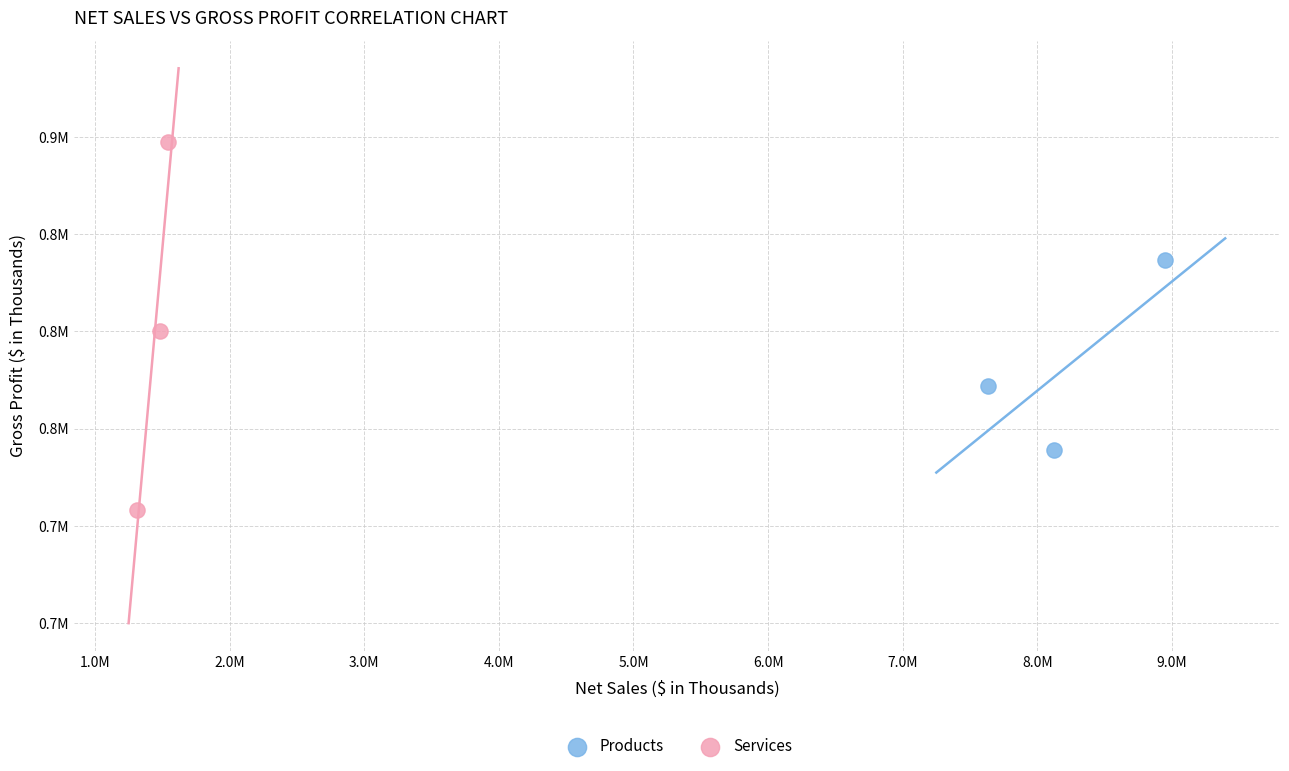

Which series has the widest spread of Y values?

Services